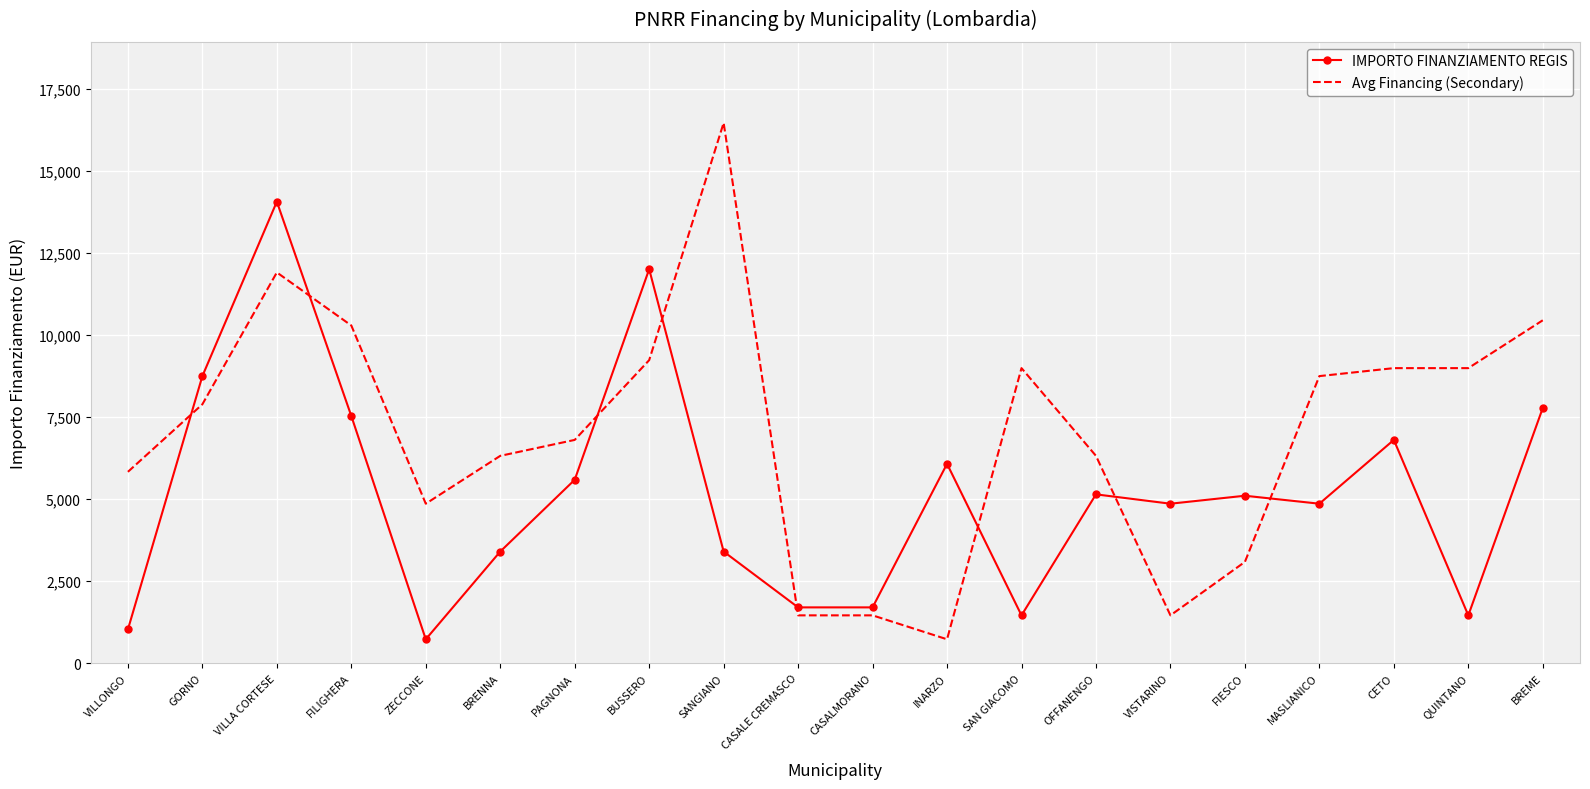

At which label does Avg Financing (Secondary) reach its minimum?

INARZO